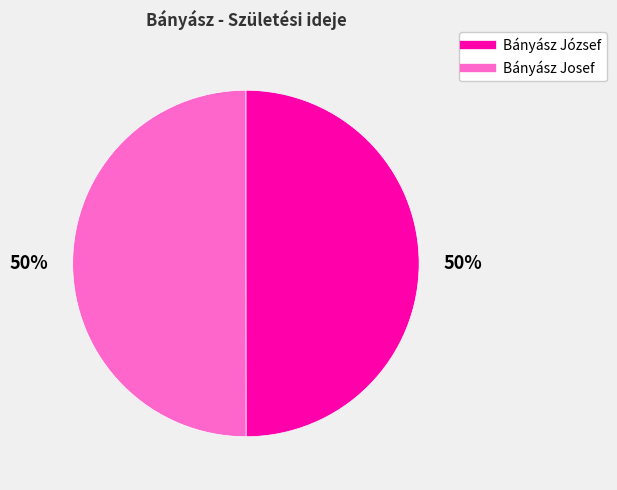

Combined, do Bányász Josef and Bányász József account for over 50%?

Yes